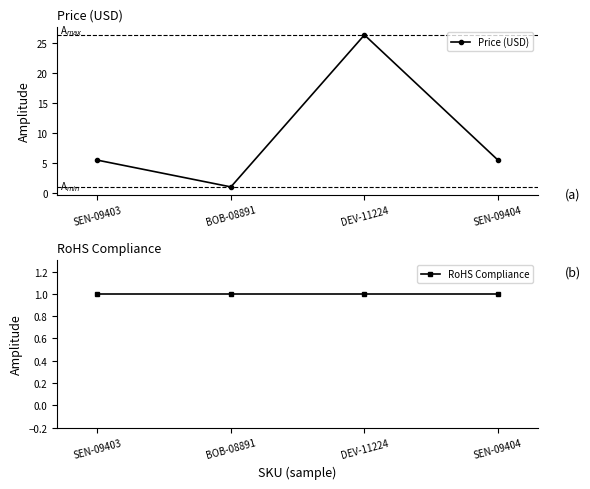

What is the label of the 2nd point from the left?

BOB-08891